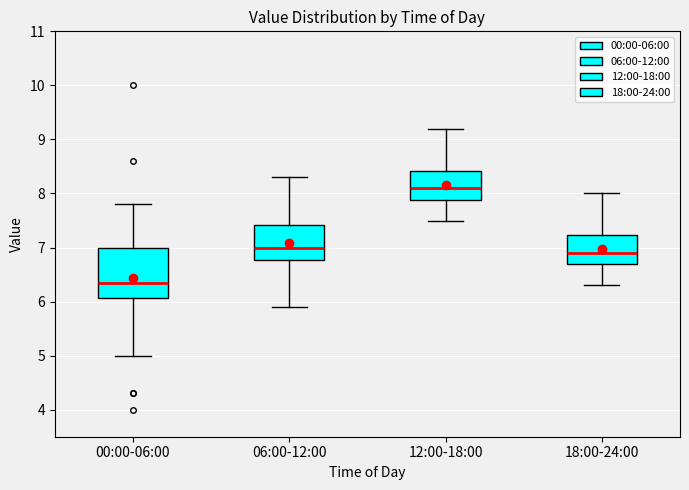

Where does the lower whisker of the box for 06:00-12:00 end on the y-axis? The values are not printed on the chart, so give them approximately, as read against the axis.

5.9